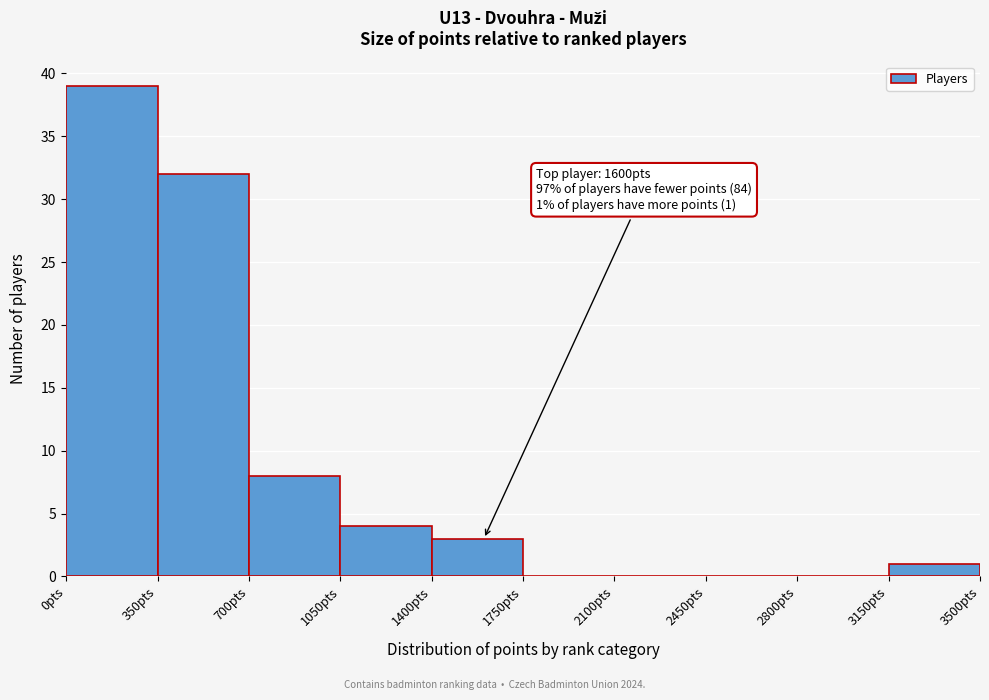

Which range on the x-axis has the tallest bar?

0 to 350